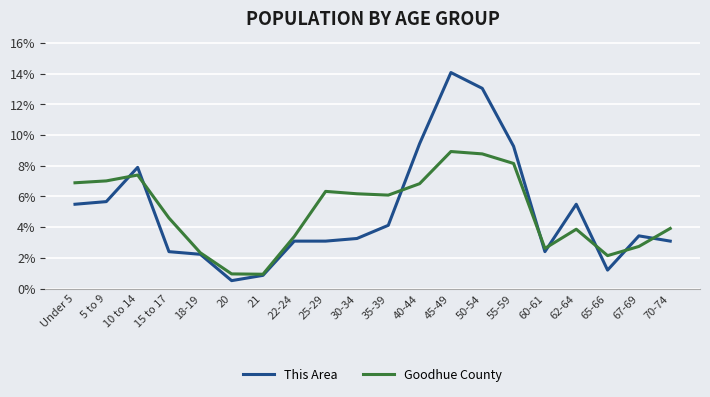

At which category does the chart reach its minimum across all series?

20